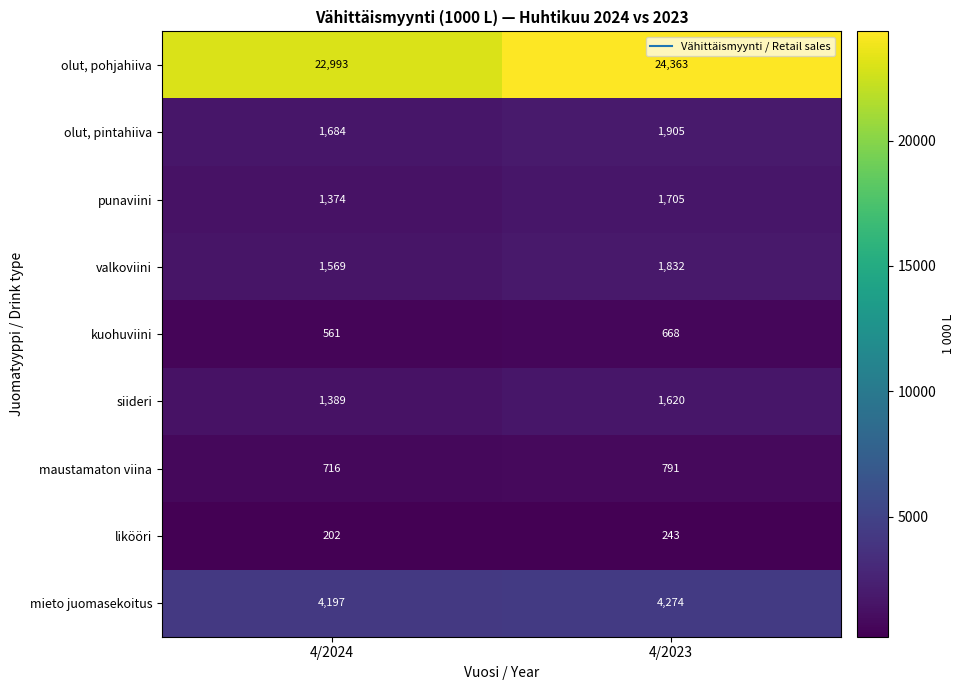

Which label corresponds to the smallest value in the chart?

4/2024